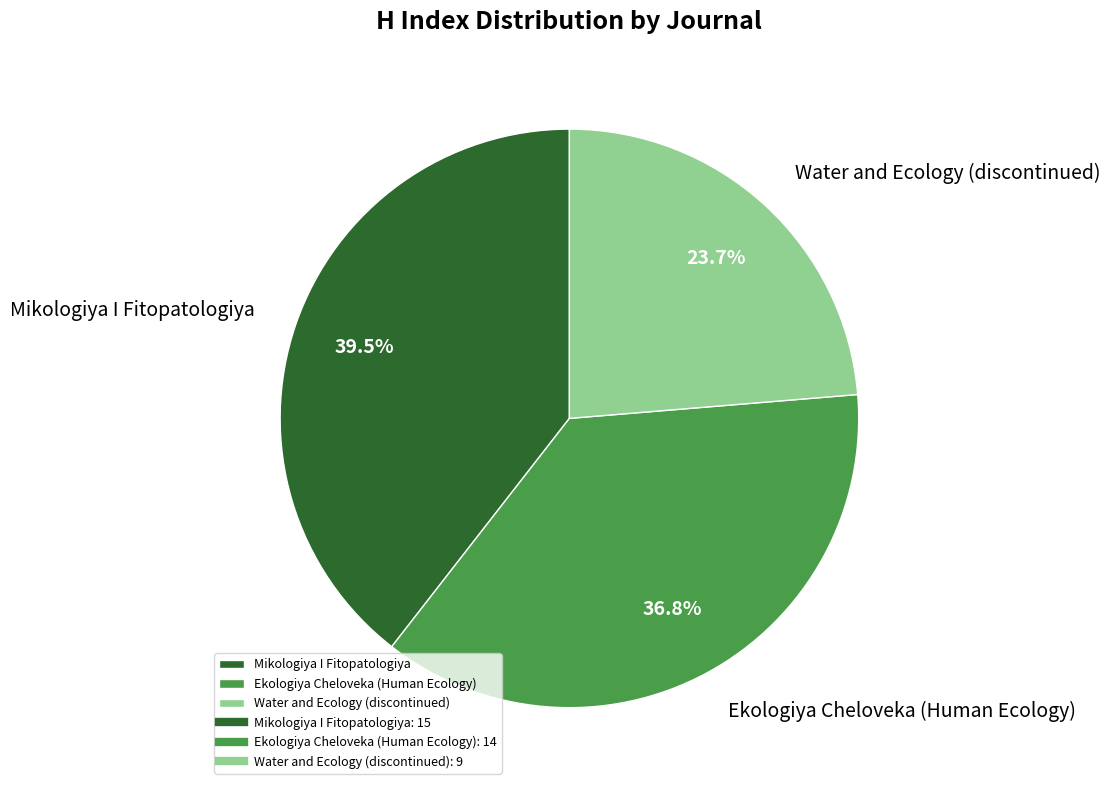

Which category has the smallest portion of the pie?

Water and Ecology (discontinued)